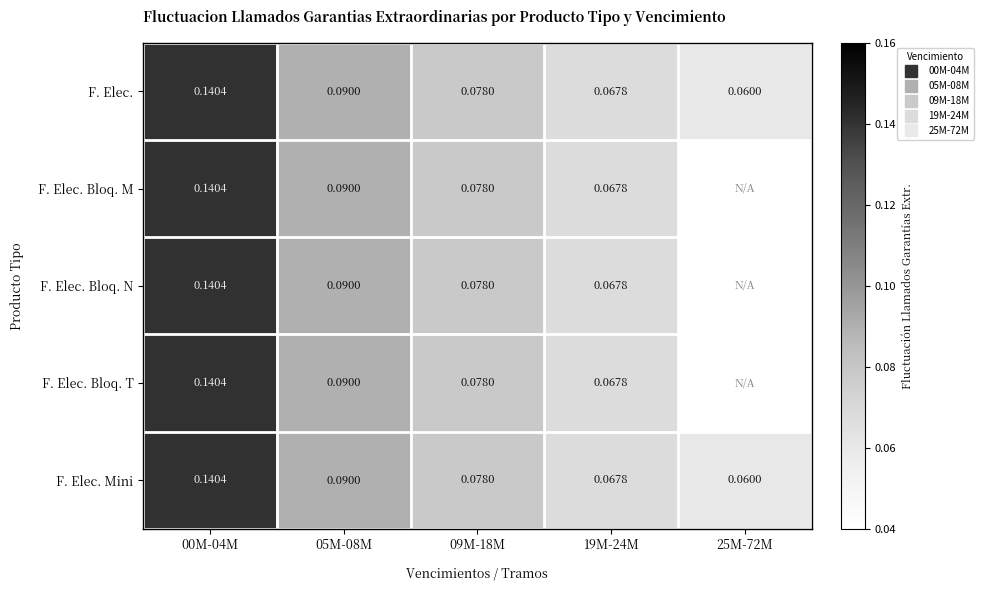

True or false: F. Elec. Mini has a value of 0.0 at 09M-18M.

False